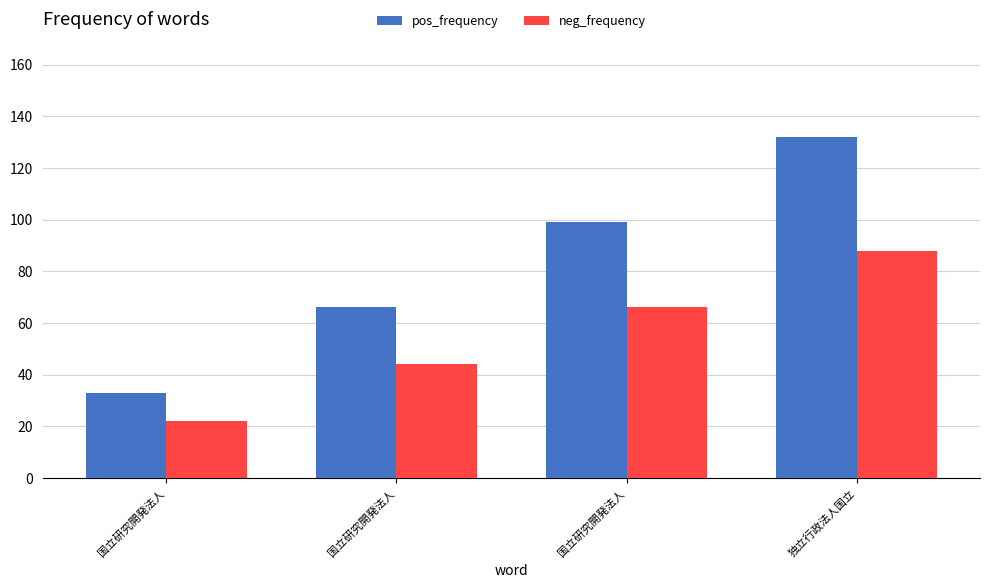

How many bars are there in total?

8